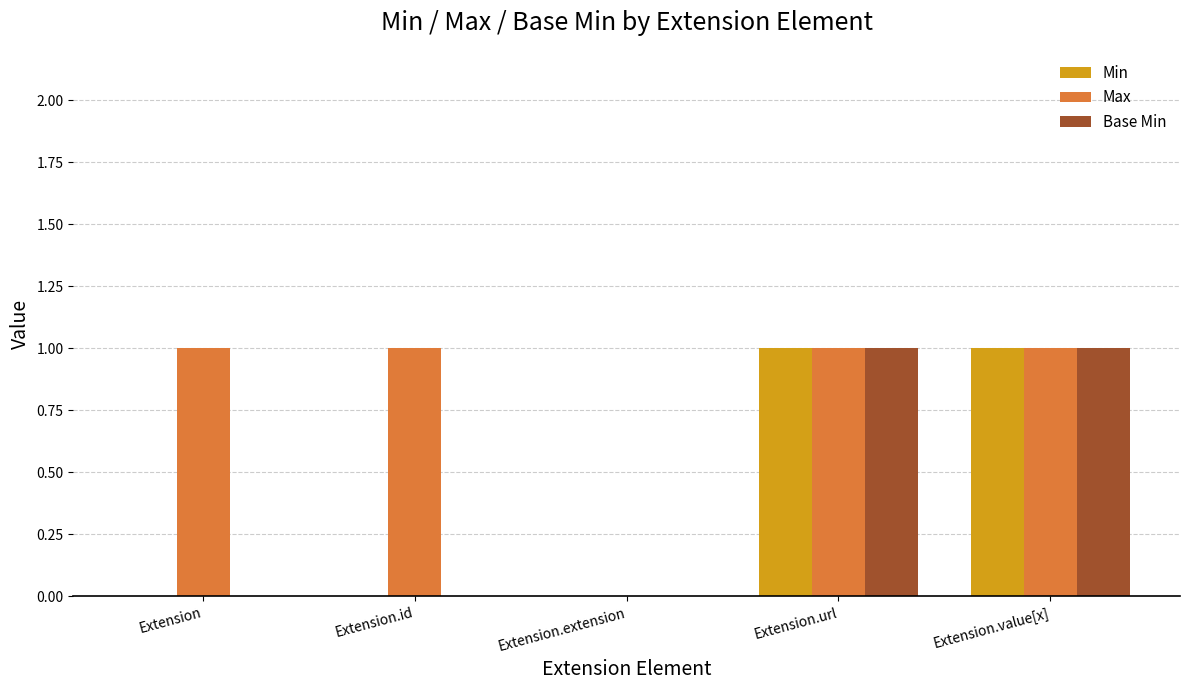

Is the value of Base Min at Extension greater than the value of Min at Extension.value[x]?

No